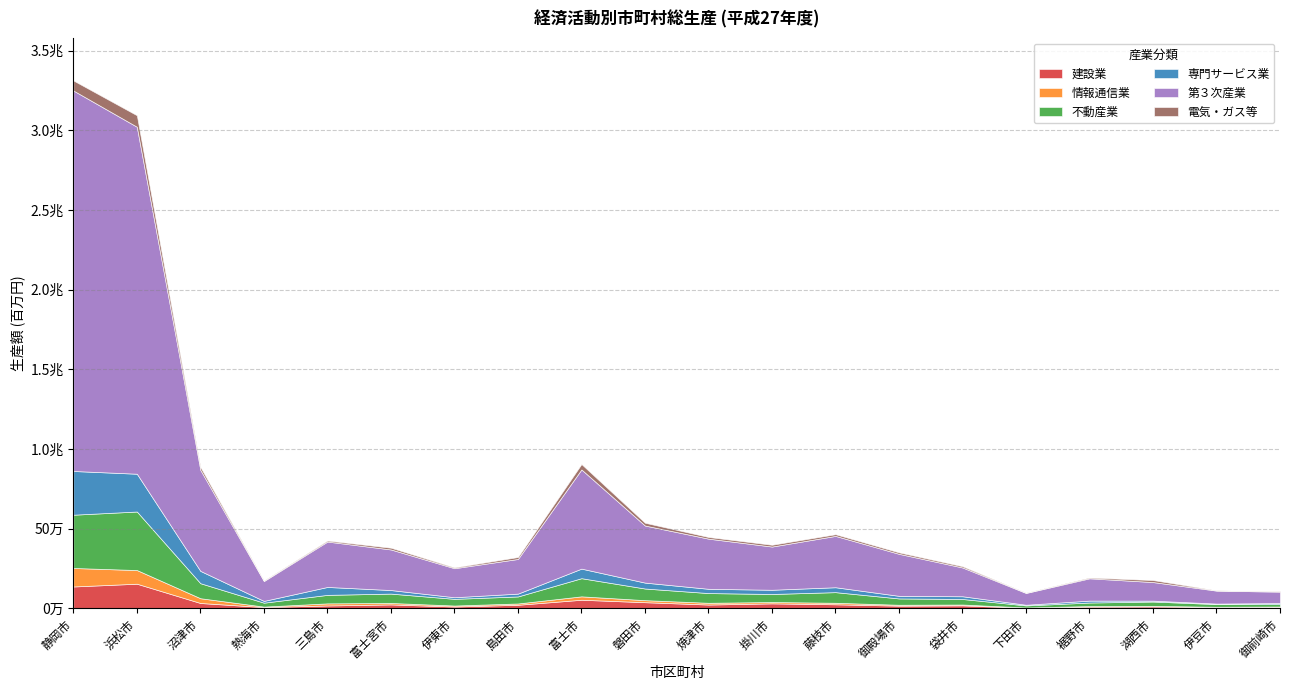

How many categories are shown in the chart?

20